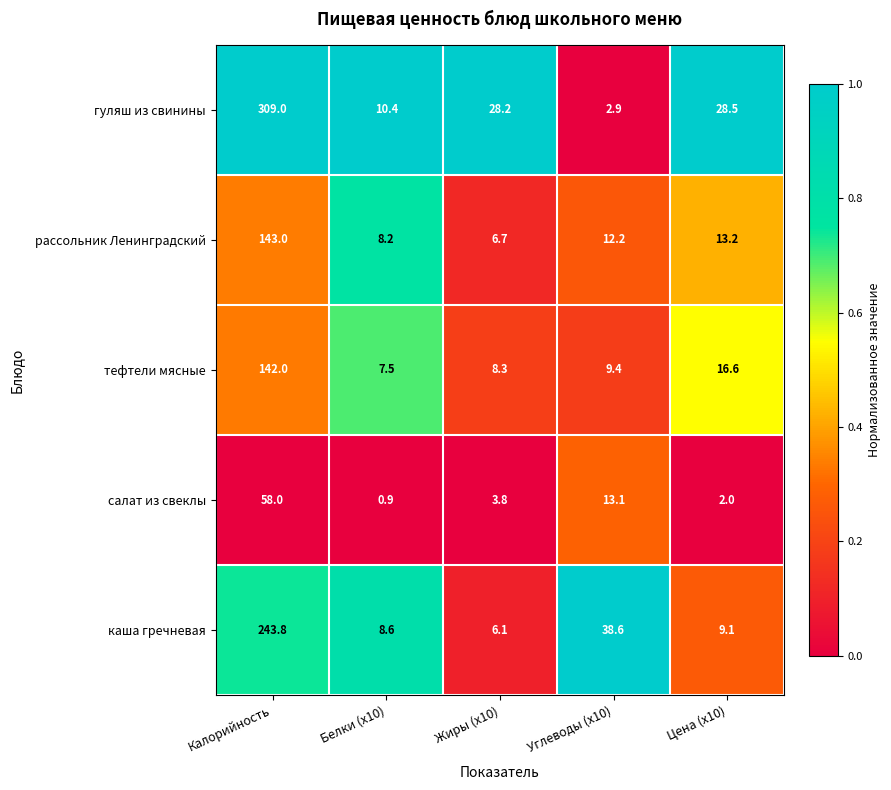

Between Калорийность and Цена (x10), which series saw the biggest shift?

гуляш из свинины